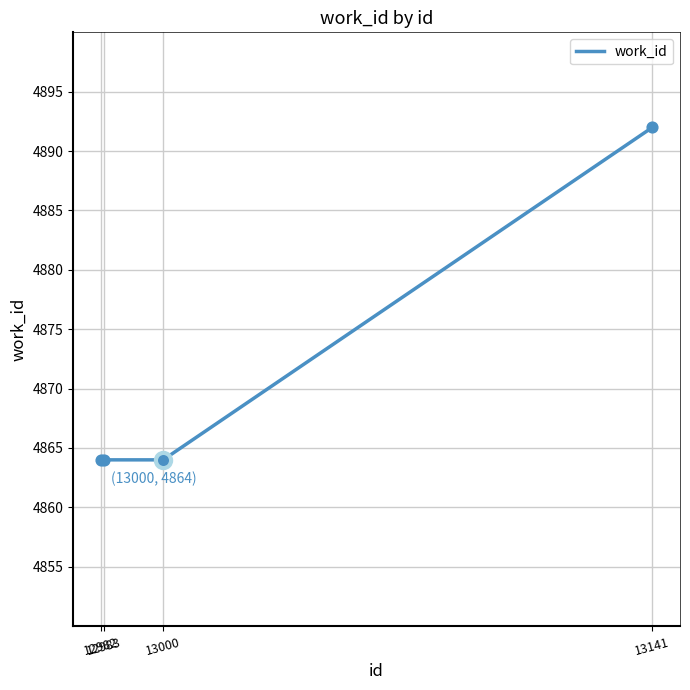

Approximately how many times larger is the value at 13141 compared to 12983?

1.0